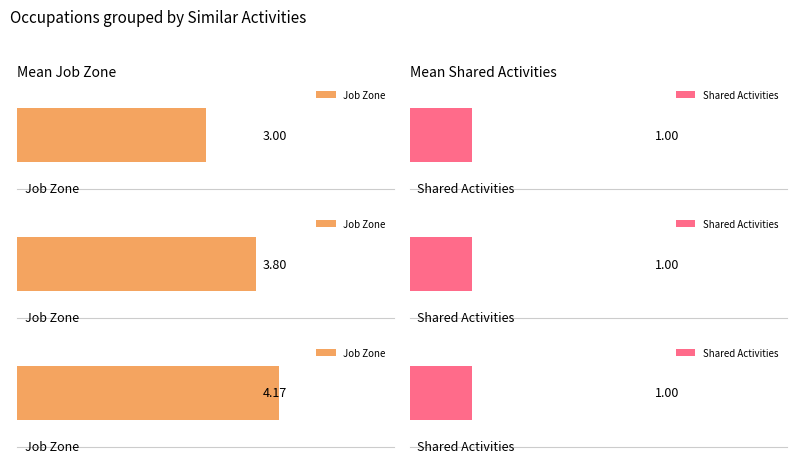

Rank the series by their average value, from highest to lowest.

Job Zone, Shared Activities